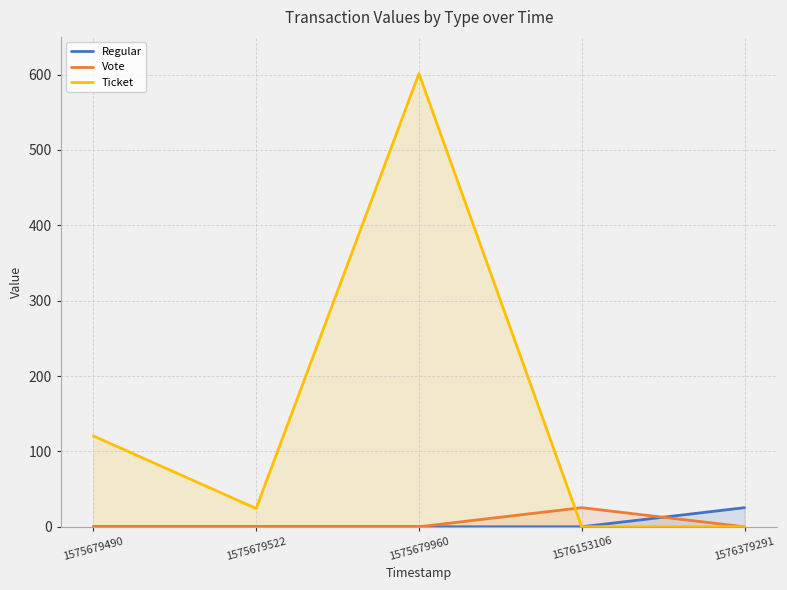

What are all the series names shown in the legend?

Regular, Vote, Ticket